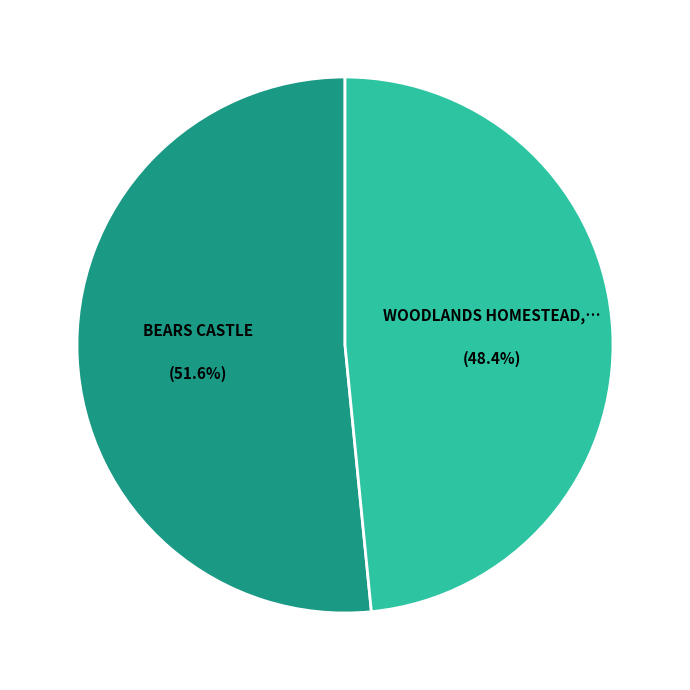

Does any single category account for the majority?

Yes